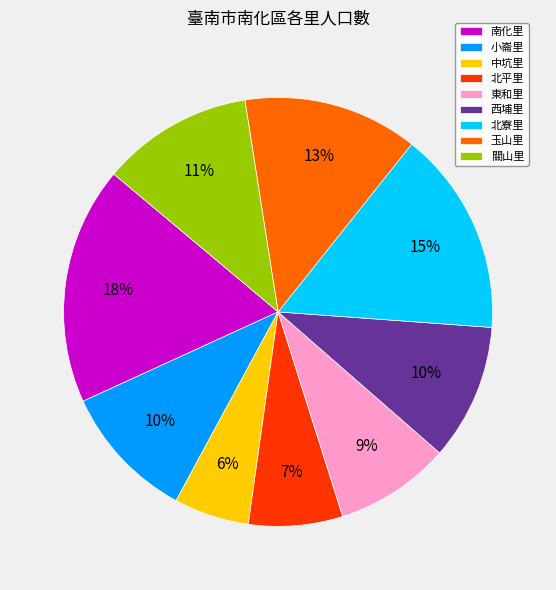

Is it true that 關山里 is 21% of the pie?

False